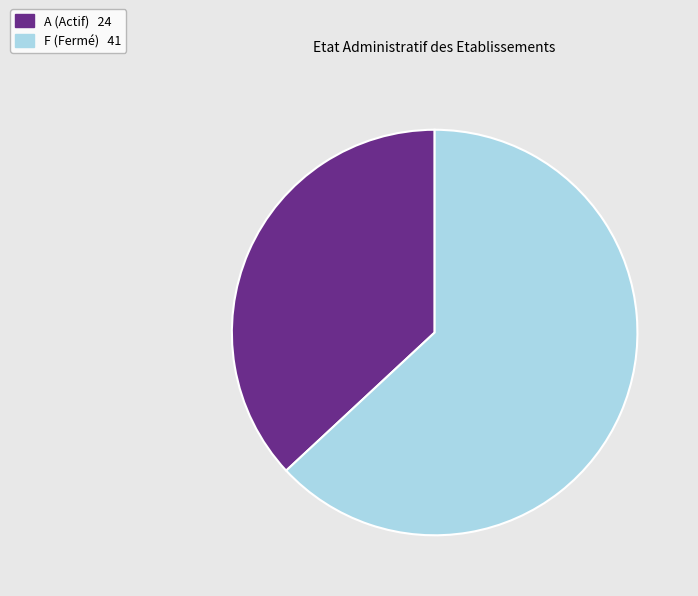

Is there a majority slice in this chart?

Yes